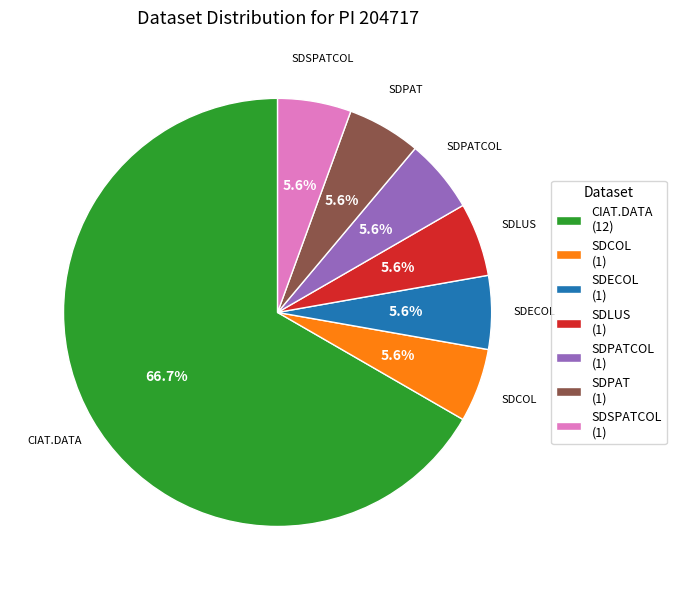

Do SDPAT (1) and SDSPATCOL (1) together represent more than half of the pie?

No